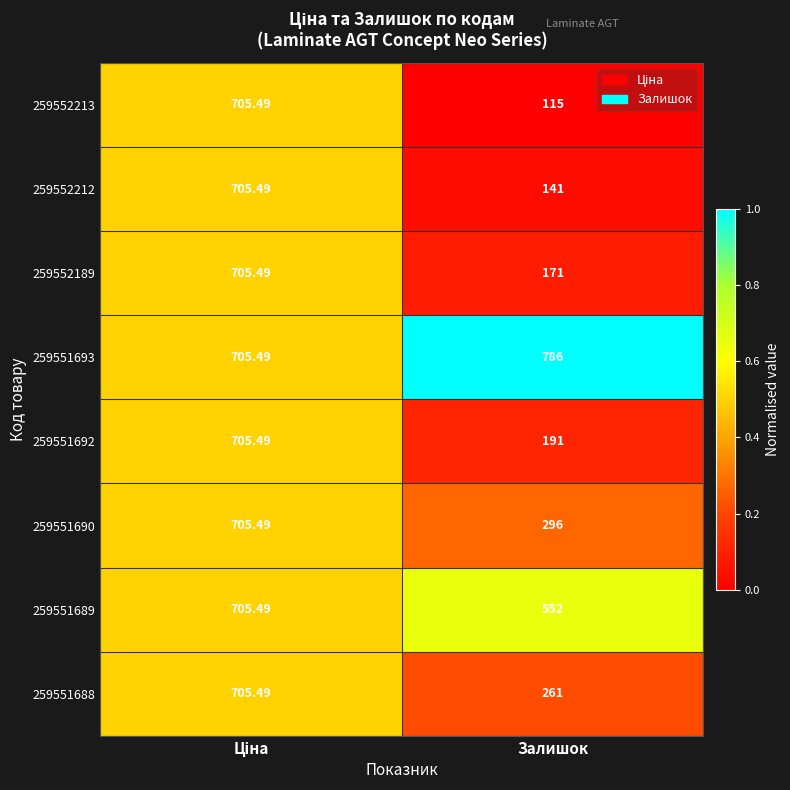

Which label corresponds to the largest value in the chart?

Залишок